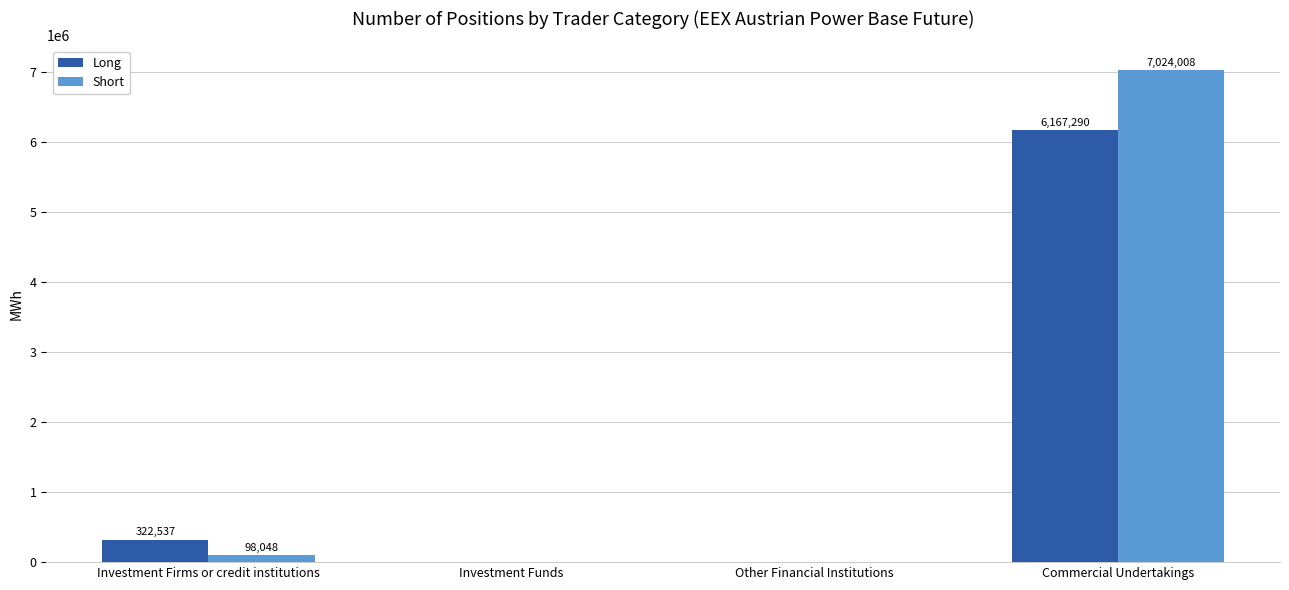

Which series has the largest total across all categories?

Short